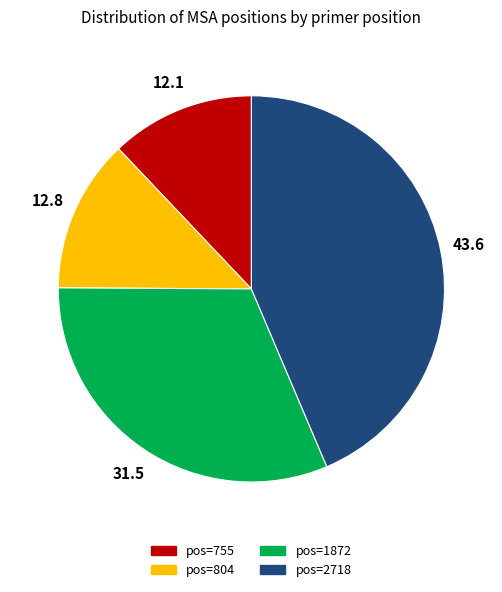

Is there a majority slice in this chart?

No